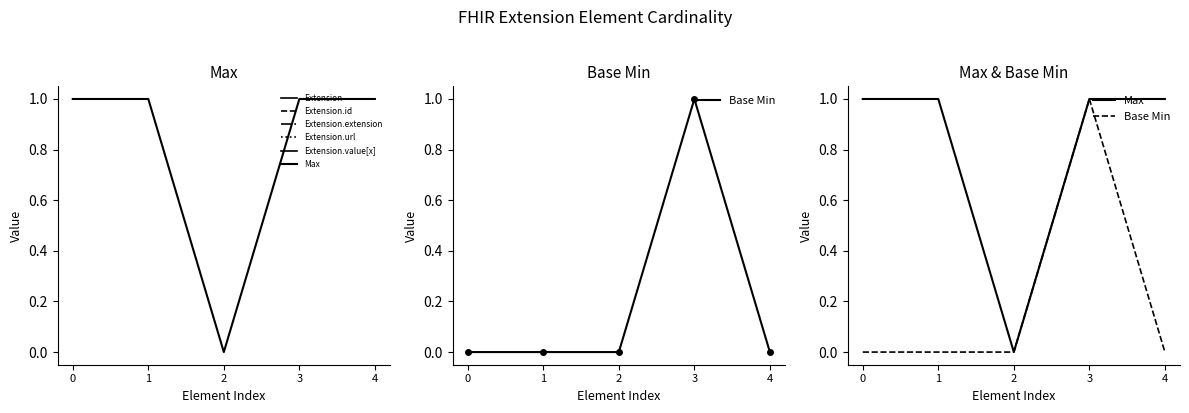

List the series in order of their overall mean, highest first.

Max, Base Min